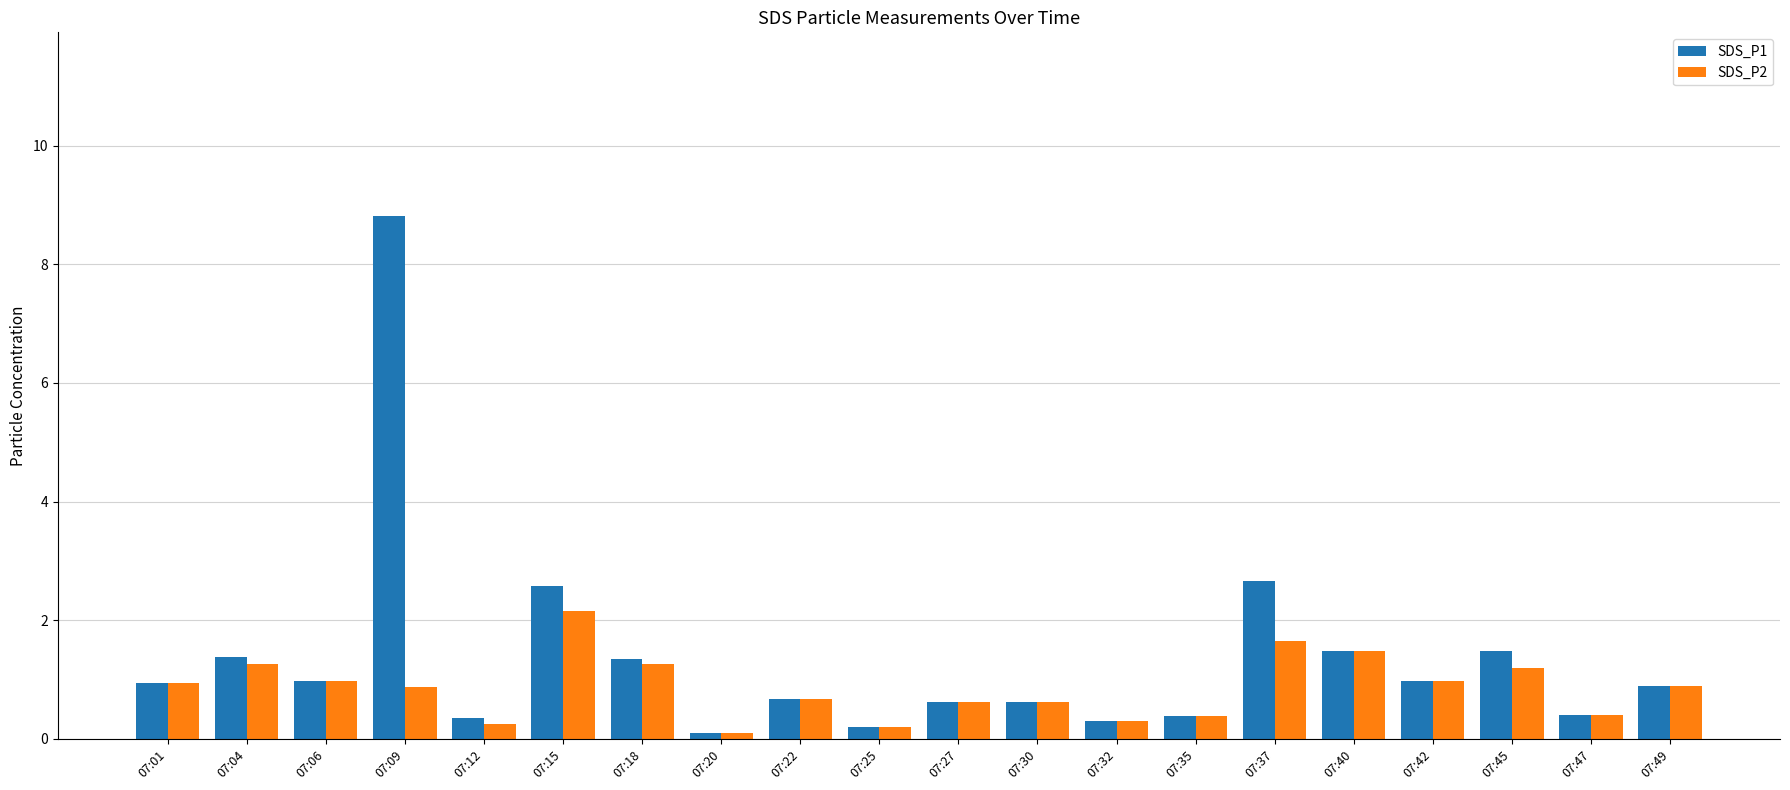

What is the spread (max minus min) of values at 07:37?

1.0